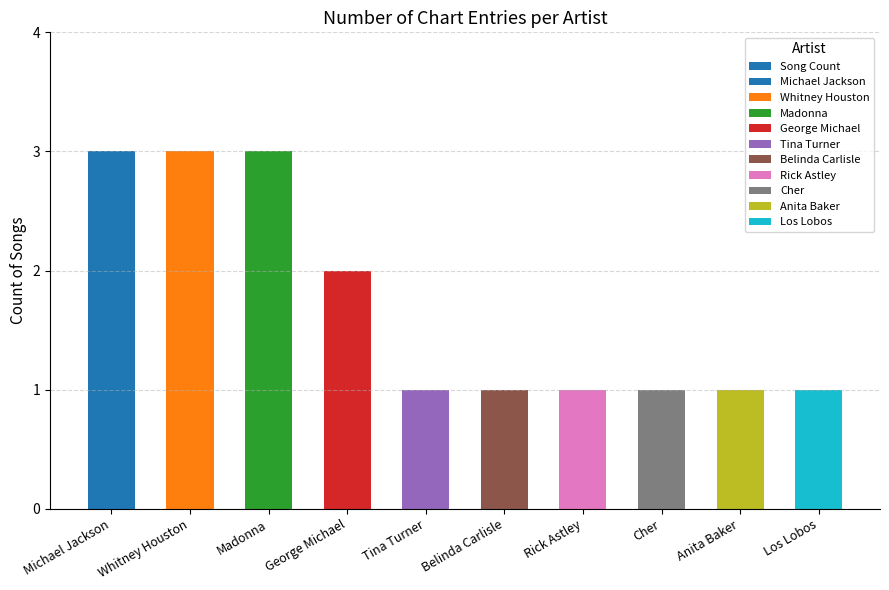

Reading left to right, extract all data points from this chart.

3	3	3	2	1	1	1	1	1	1